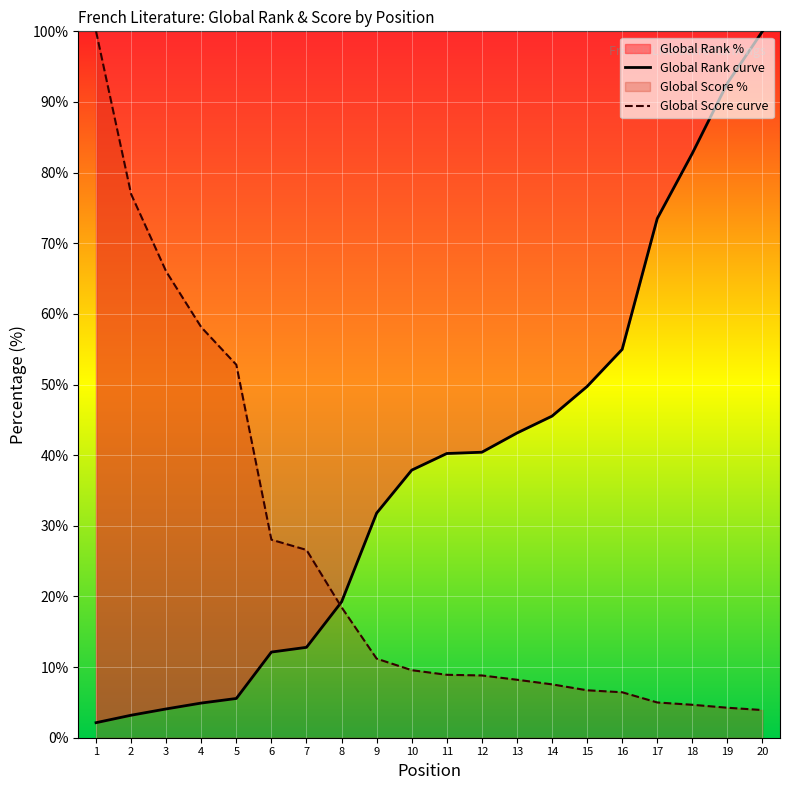

How many data points does each series have?

20